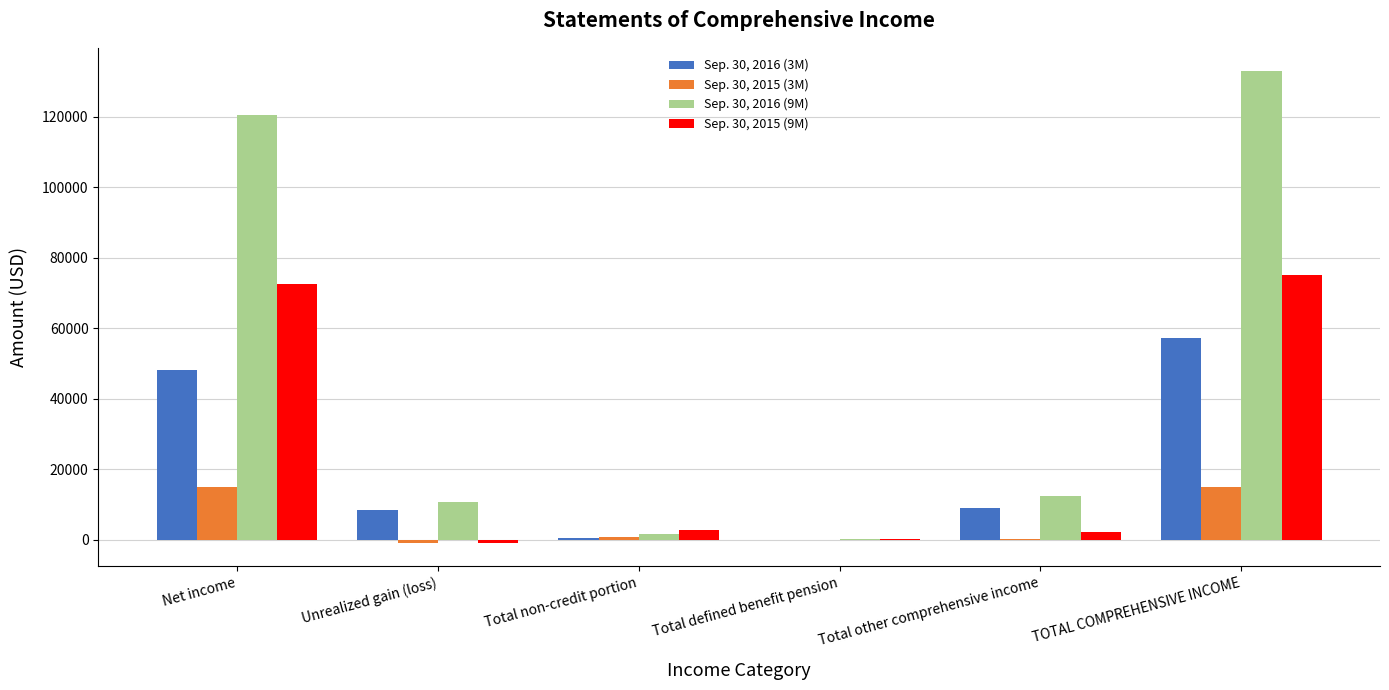

Are the bars grouped side by side (vs. stacked)?

Yes